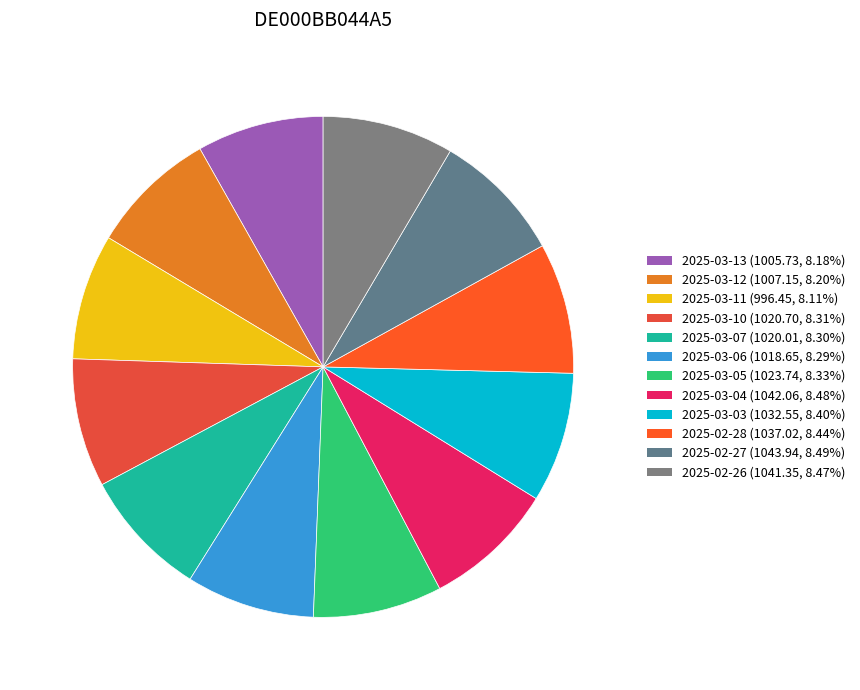

True or false: 2025-03-04 accounts for 8% of the total.

True